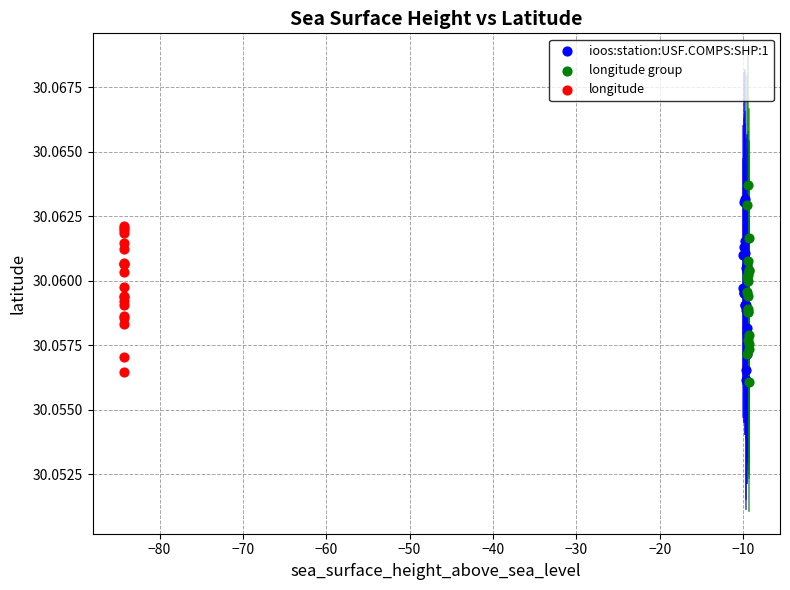

Which series has the widest spread of Y values?

longitude group